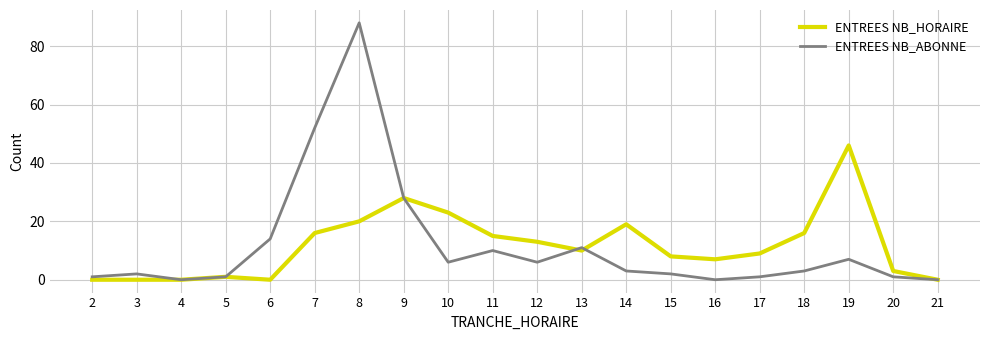

What are all the series names shown in the legend?

ENTREES NB_HORAIRE, ENTREES NB_ABONNE